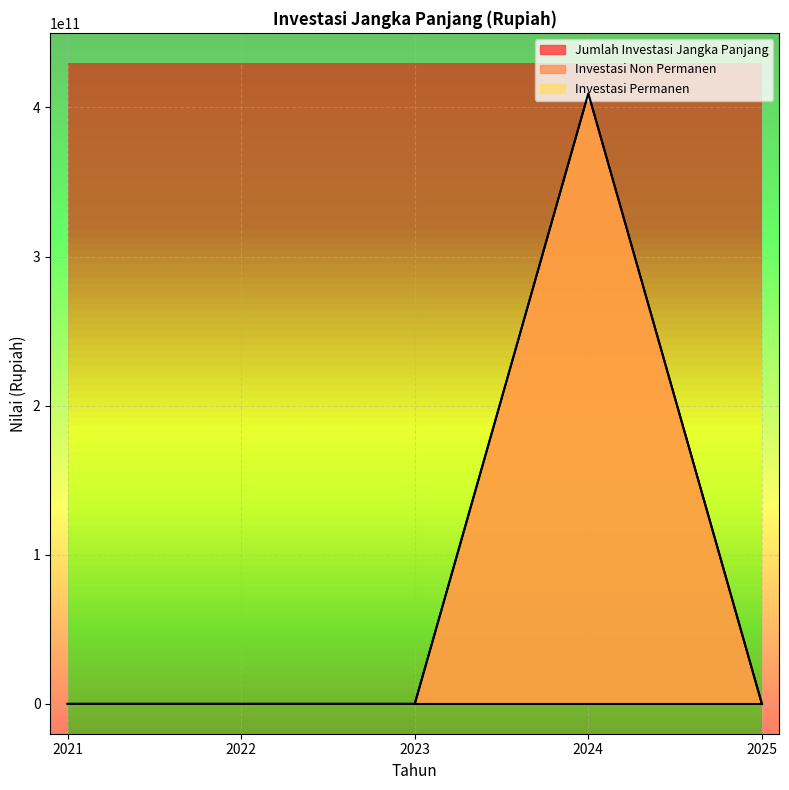

Reading left to right, what are all the values shown in this chart?

Jumlah Investasi Jangka Panjang: 0.0	0.0	0.0	409395603226.4	0.0
Investasi Permanen: 0.0	0.0	0.0	409395603226.4	0.0